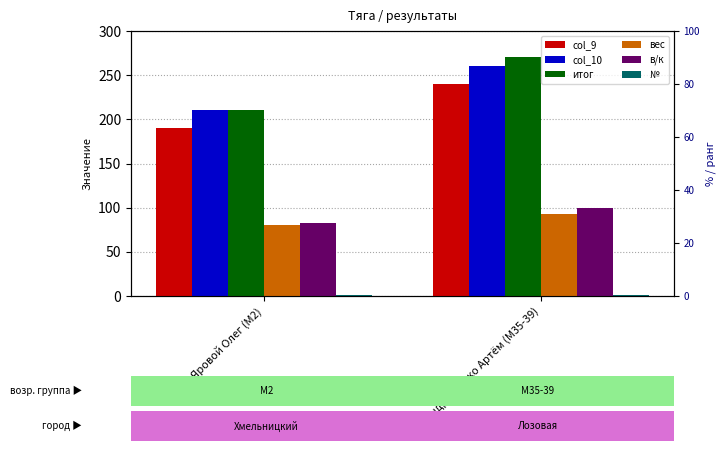

The value of вес at Андрющенко Артём (M35-39) is 92.6. True or false?

True